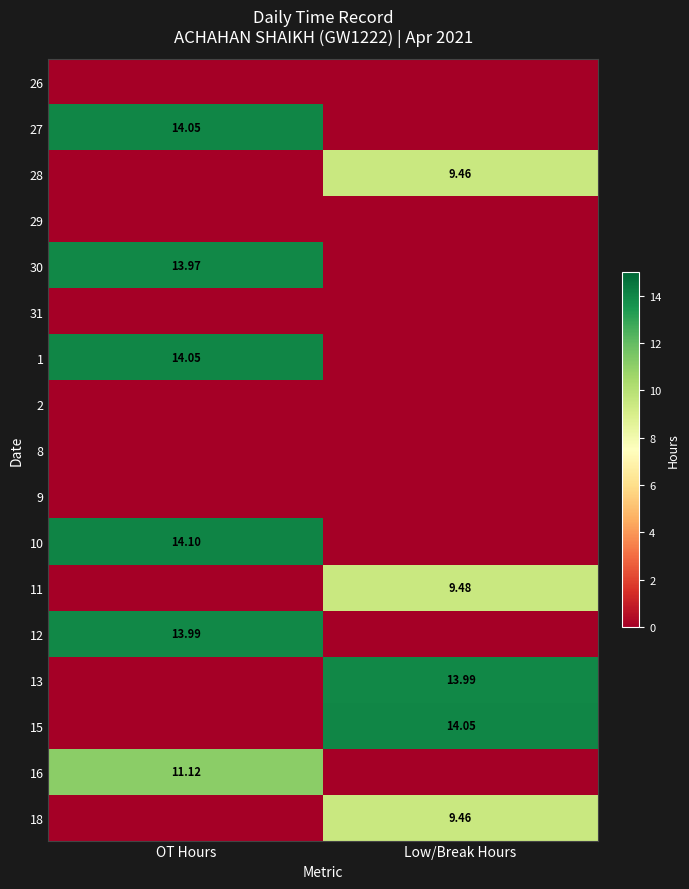

Which series has the widest spread of values?

10